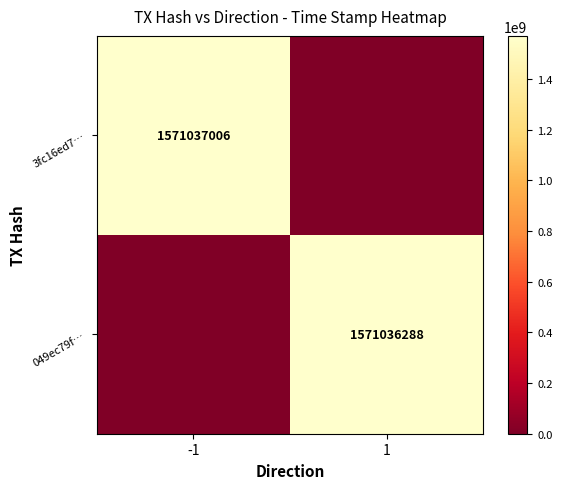

How many 049ec79f… values are between 0 and 1571036288?

2